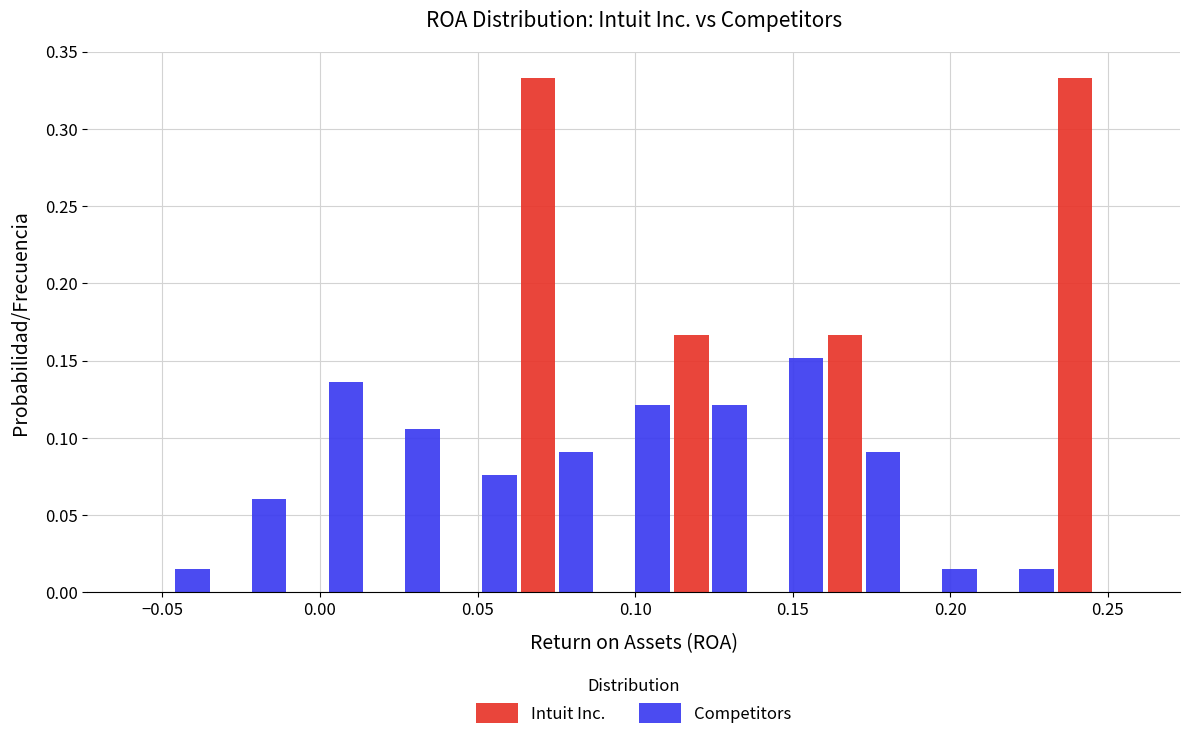

Reading left to right, transcribe this chart: for each range on the x-axis, give the height of each series' bar. Neither the bar edges nor the heights are printed on the chart, so give them approximately, as read against the axes.

-0.060 to -0.035: Intuit Inc.=0	Competitors=0.015
-0.035 to -0.010: Intuit Inc.=0	Competitors=0.060
-0.010 to 0.015: Intuit Inc.=0	Competitors=0.135
0.015 to 0.040: Intuit Inc.=0	Competitors=0.105
0.040 to 0.065: Intuit Inc.=0	Competitors=0.075
0.065 to 0.085: Intuit Inc.=0.335	Competitors=0.090
0.085 to 0.110: Intuit Inc.=0	Competitors=0.120
0.110 to 0.135: Intuit Inc.=0.165	Competitors=0.120
0.135 to 0.160: Intuit Inc.=0	Competitors=0.150
0.160 to 0.185: Intuit Inc.=0.165	Competitors=0.090
0.185 to 0.210: Intuit Inc.=0	Competitors=0.015
0.210 to 0.235: Intuit Inc.=0	Competitors=0.015
0.235 to 0.260: Intuit Inc.=0.335	Competitors=0